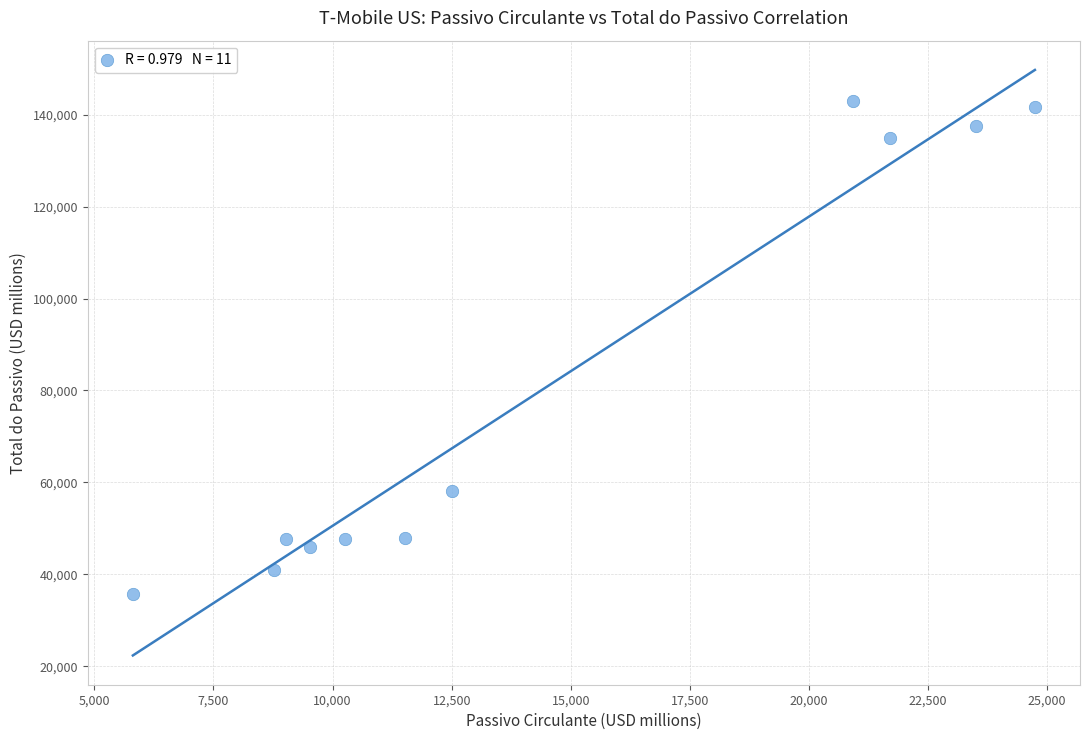

What Y value in the scatter plot is closest to 89337?

58132